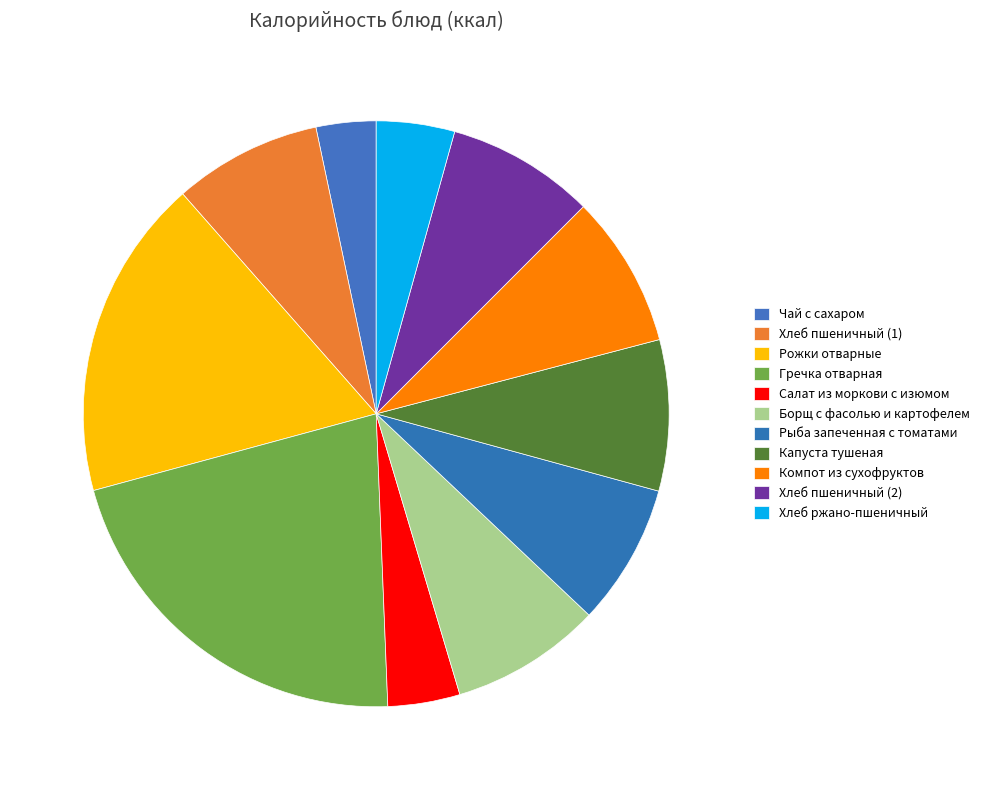

How many slices are in this pie chart?

11